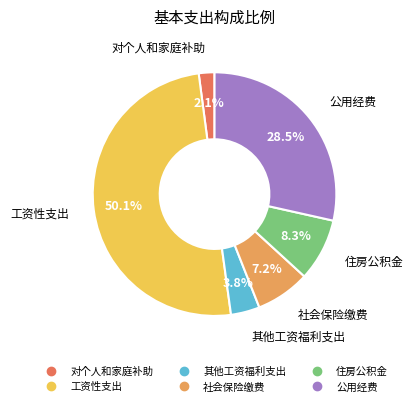

What is the smallest slice in the pie chart?

对个人和家庭补助